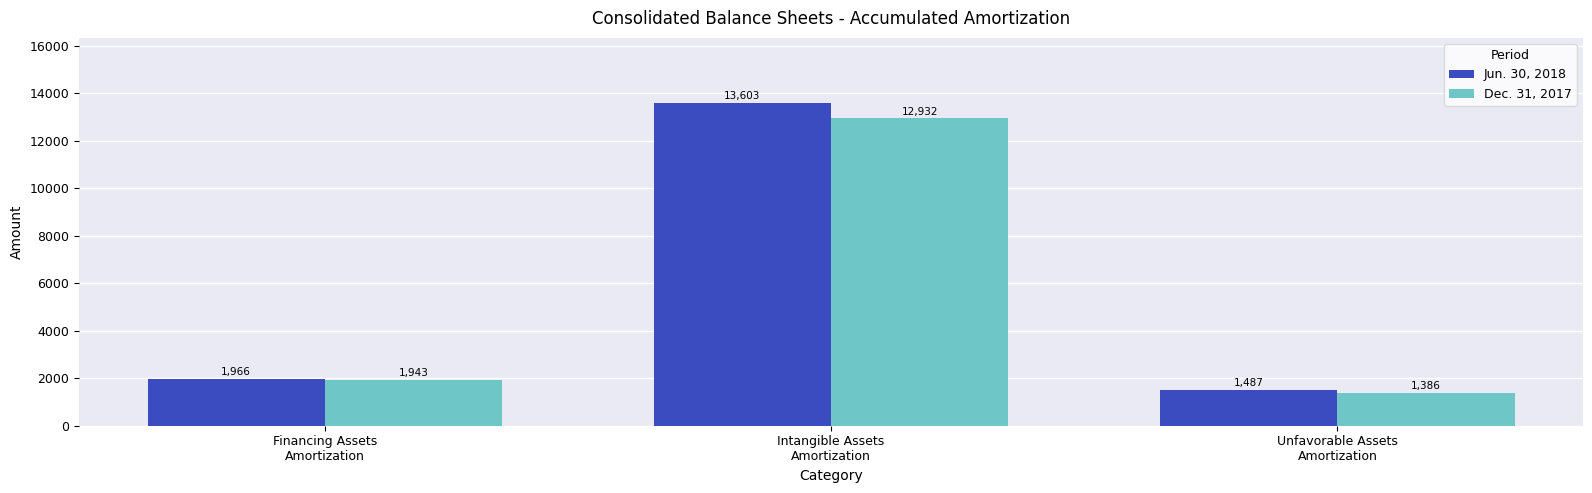

Which series has the widest spread of values?

Jun. 30, 2018